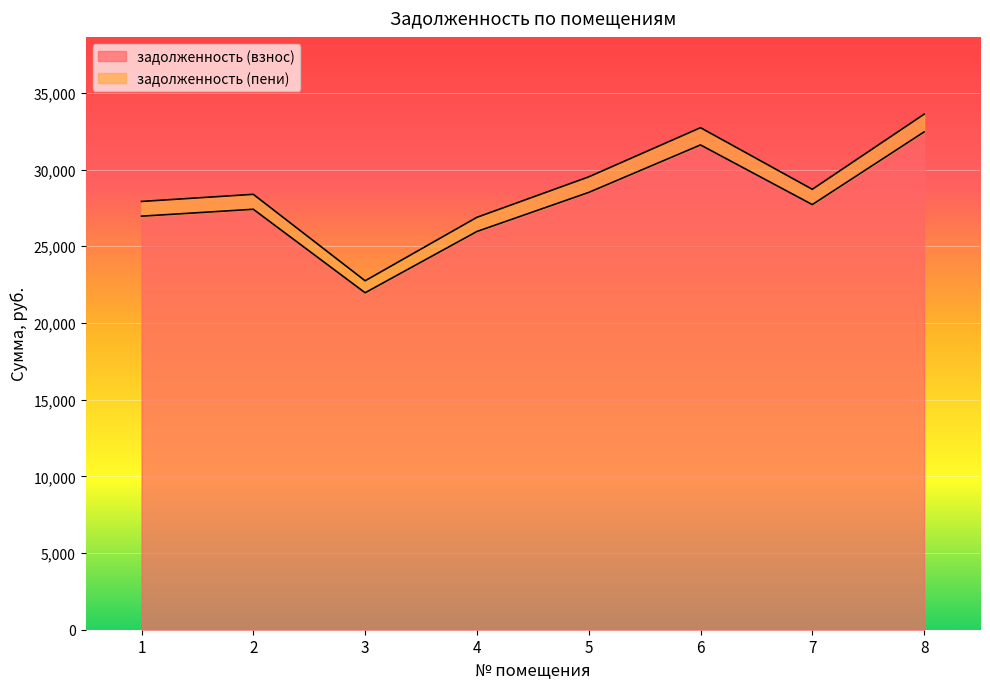

Reading left to right, transcribe all the data shown in this chart.

задолженность (взнос): 1=26963.3	2=27412.8	3=21970.1	4=25964.6	5=28511.2	6=31606.9	7=27717.9	8=32455.8
задолженность (пени): 1=27922.3	2=28387.8	3=22751.5	4=26888.2	5=29525.2	6=32731.1	7=28714.2	8=33610.2